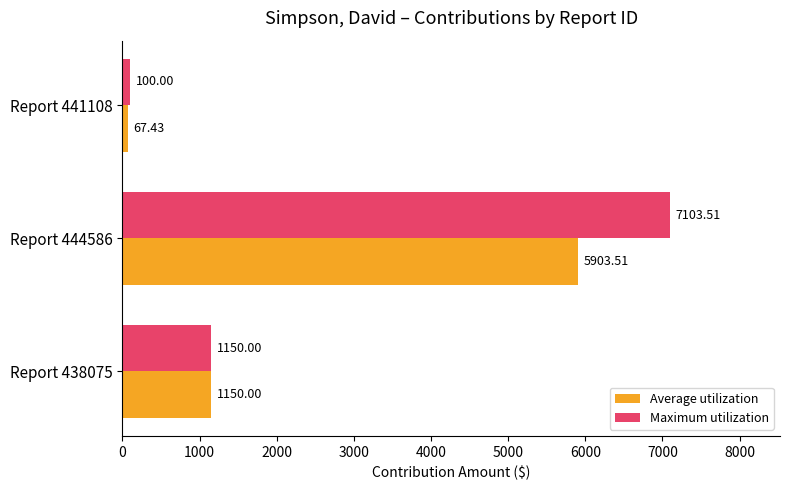

At which category does the chart reach its peak across all series?

Report 444586